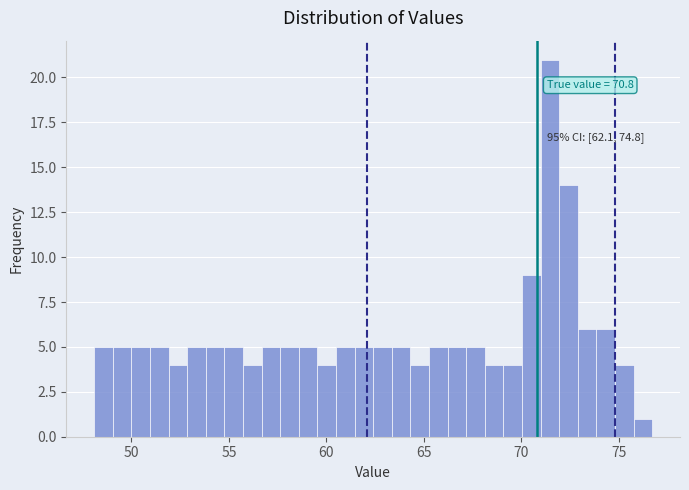

Around what value on the x-axis is the tallest bar? Give the approximate position of its centre, as read against the axis.

71.5